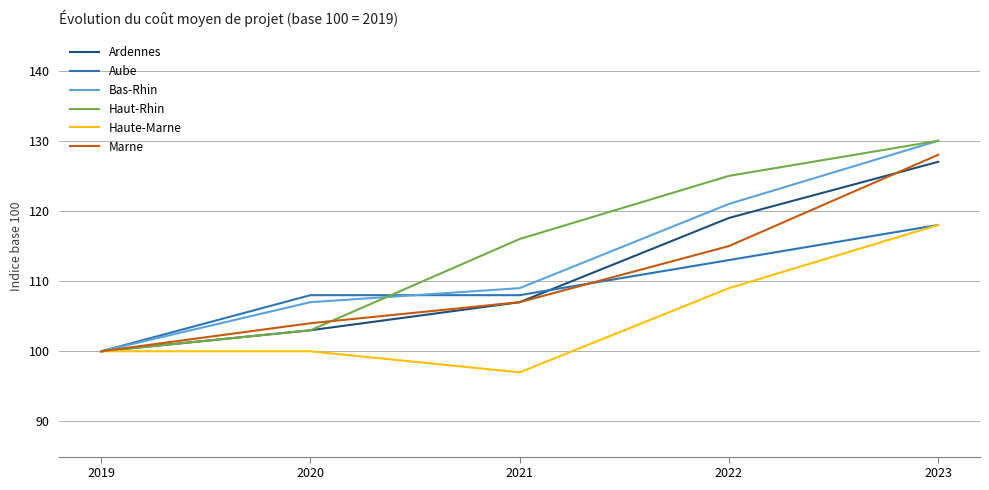

What is the difference between the highest and lowest values at 2023?

12